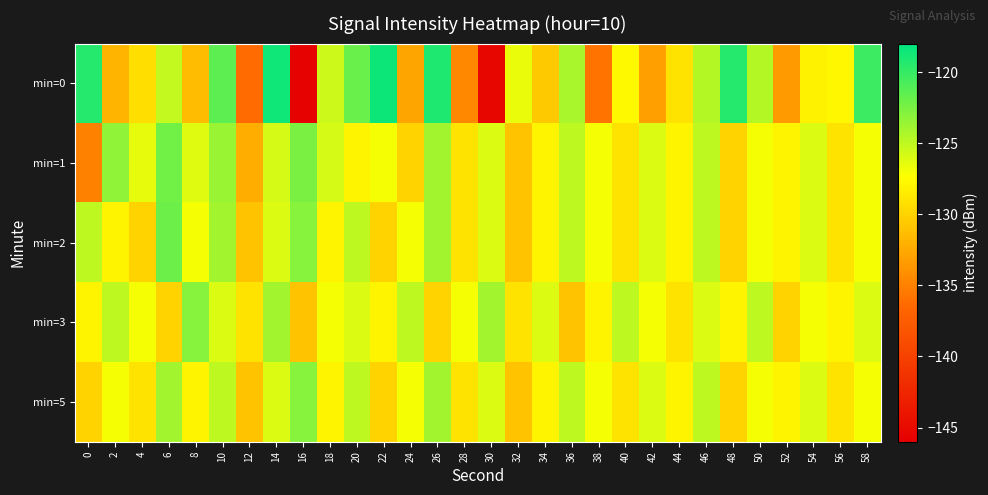

Reading left to right, transcribe all the data shown in this chart.

min=0: 0=-119.4	2=-131.8	4=-129.3	6=-125.1	8=-131.4	10=-121.5	12=-136.4	14=-118.7	16=-145.7	18=-125.4	20=-121.9	22=-118.5	24=-132.8	26=-119.1	28=-134.6	30=-145.3	32=-126.6	34=-130.7	36=-124.2	38=-135.8	40=-127.7	42=-133.2	44=-129.0	46=-124.6	48=-119.4	50=-124.6	52=-133.5	54=-128.1	56=-127.8	58=-120.3
min=1: 0=-135.0	2=-123.3	4=-126.5	6=-122.2	8=-126.2	10=-123.6	12=-132.3	14=-125.8	16=-122.5	18=-125.8	20=-128.0	22=-127.0	24=-130.0	26=-124.0	28=-129.0	30=-126.0	32=-131.0	34=-128.0	36=-125.0	38=-127.0	40=-129.0	42=-126.0	44=-128.0	46=-125.0	48=-130.0	50=-127.0	52=-128.0	54=-126.0	56=-129.0	58=-127.0
min=2: 0=-125.0	2=-128.0	4=-130.0	6=-122.0	8=-127.0	10=-124.0	12=-131.0	14=-126.0	16=-123.0	18=-128.0	20=-125.0	22=-130.0	24=-127.0	26=-124.0	28=-129.0	30=-126.0	32=-131.0	34=-128.0	36=-125.0	38=-127.0	40=-129.0	42=-126.0	44=-128.0	46=-125.0	48=-130.0	50=-127.0	52=-128.0	54=-126.0	56=-129.0	58=-127.0
min=3: 0=-128.0	2=-125.0	4=-127.0	6=-130.0	8=-123.0	10=-126.0	12=-129.0	14=-124.0	16=-131.0	18=-127.0	20=-126.0	22=-128.0	24=-125.0	26=-130.0	28=-127.0	30=-124.0	32=-129.0	34=-126.0	36=-131.0	38=-128.0	40=-125.0	42=-127.0	44=-129.0	46=-126.0	48=-128.0	50=-125.0	52=-130.0	54=-127.0	56=-128.0	58=-126.0
min=5: 0=-130.0	2=-127.0	4=-129.0	6=-124.0	8=-128.0	10=-125.0	12=-131.0	14=-126.0	16=-123.0	18=-128.0	20=-125.0	22=-130.0	24=-127.0	26=-124.0	28=-129.0	30=-126.0	32=-131.0	34=-128.0	36=-125.0	38=-127.0	40=-129.0	42=-126.0	44=-128.0	46=-125.0	48=-130.0	50=-127.0	52=-128.0	54=-126.0	56=-129.0	58=-127.0